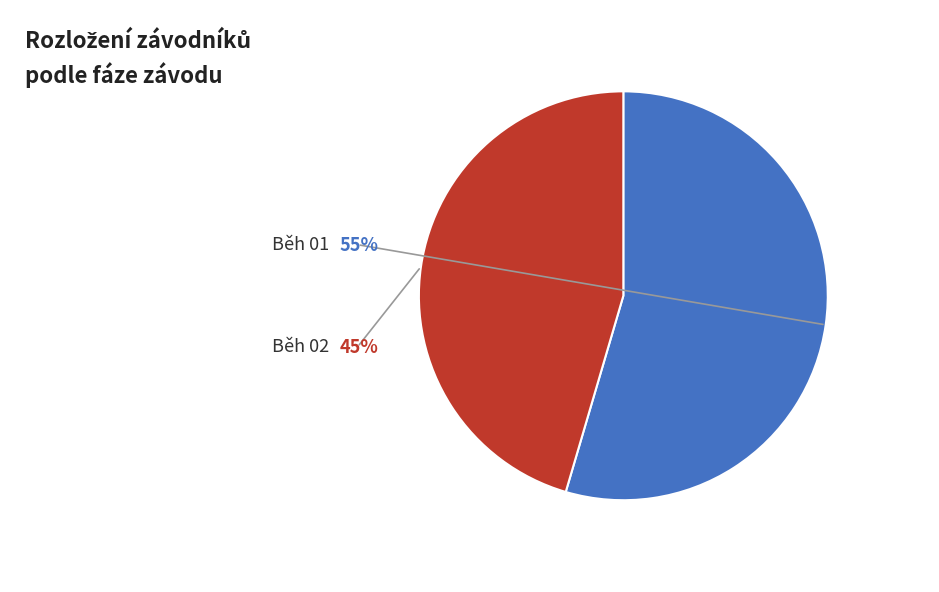

What percentage is the Běh 01 slice, to the nearest percent?

55%